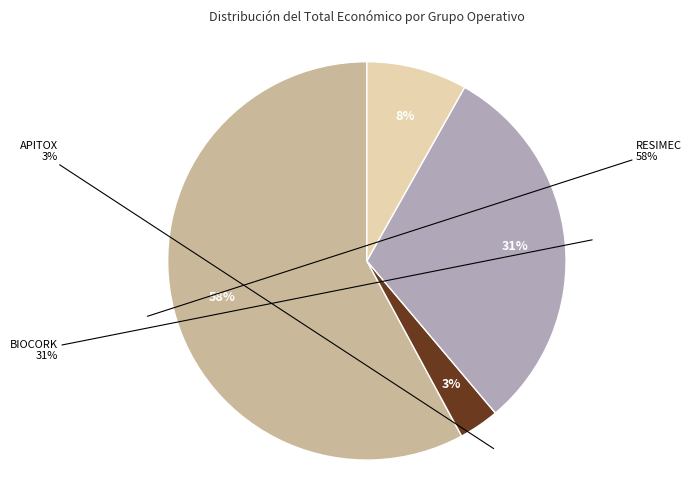

Is Grupo Operativo BIOCORK the majority of the pie?

No